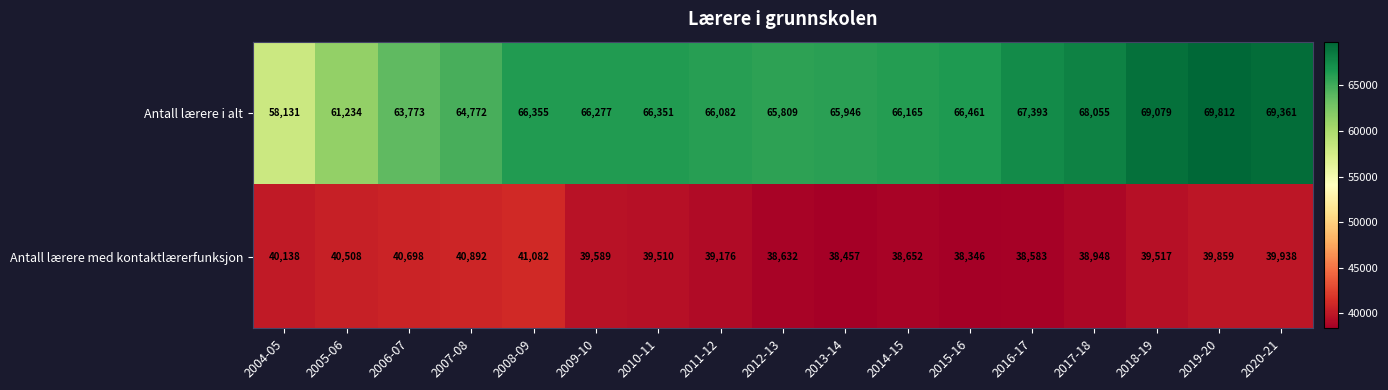

How many categories are shown in the chart?

17